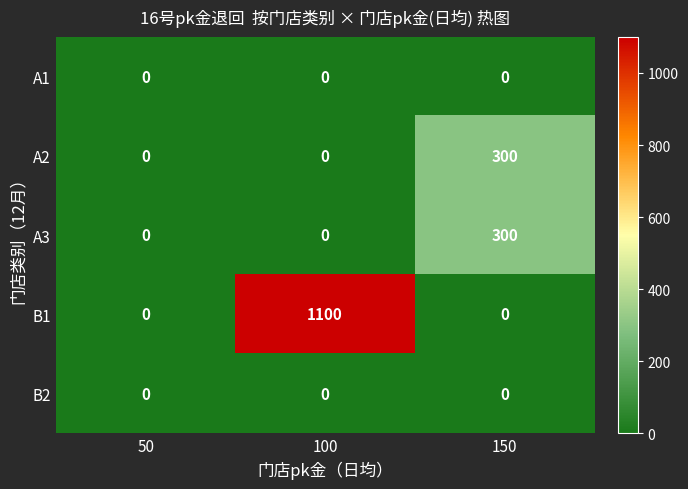

The B1 series shows 1100 at 100. True or false?

True